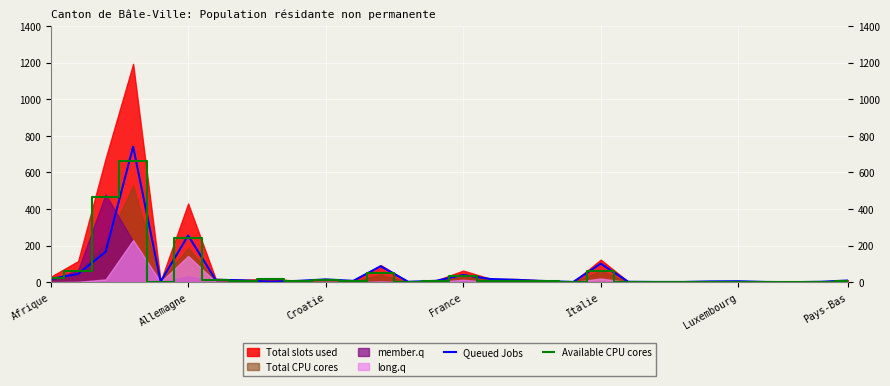

True or false: Available CPU cores and Queued Jobs intersect in this chart.

True